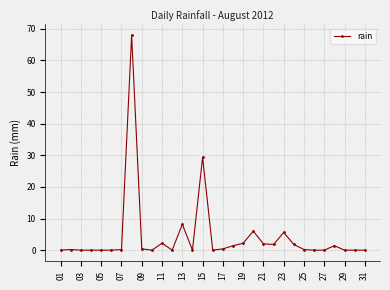

What is the difference between the maximum and minimum values?

68.0